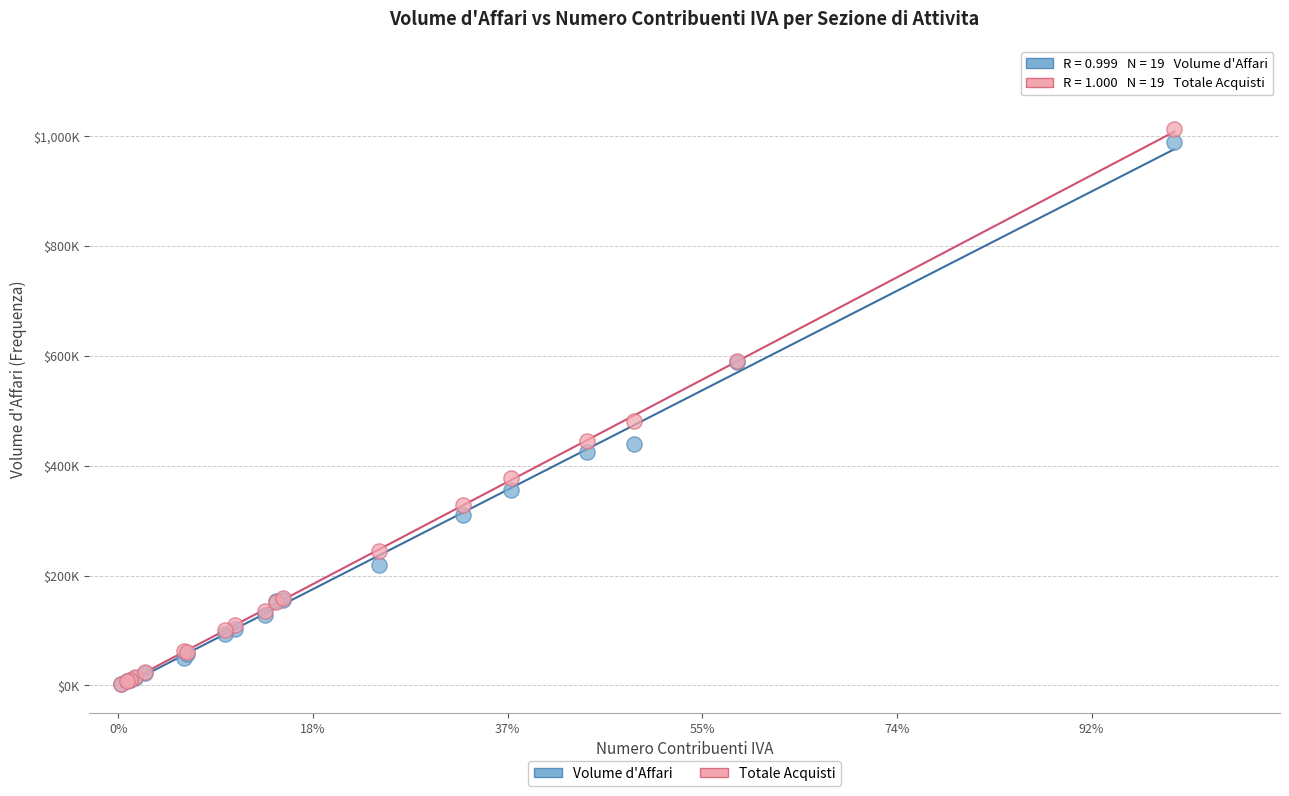

What are all the series names shown in the legend?

Volume d'Affari, Totale Acquisti